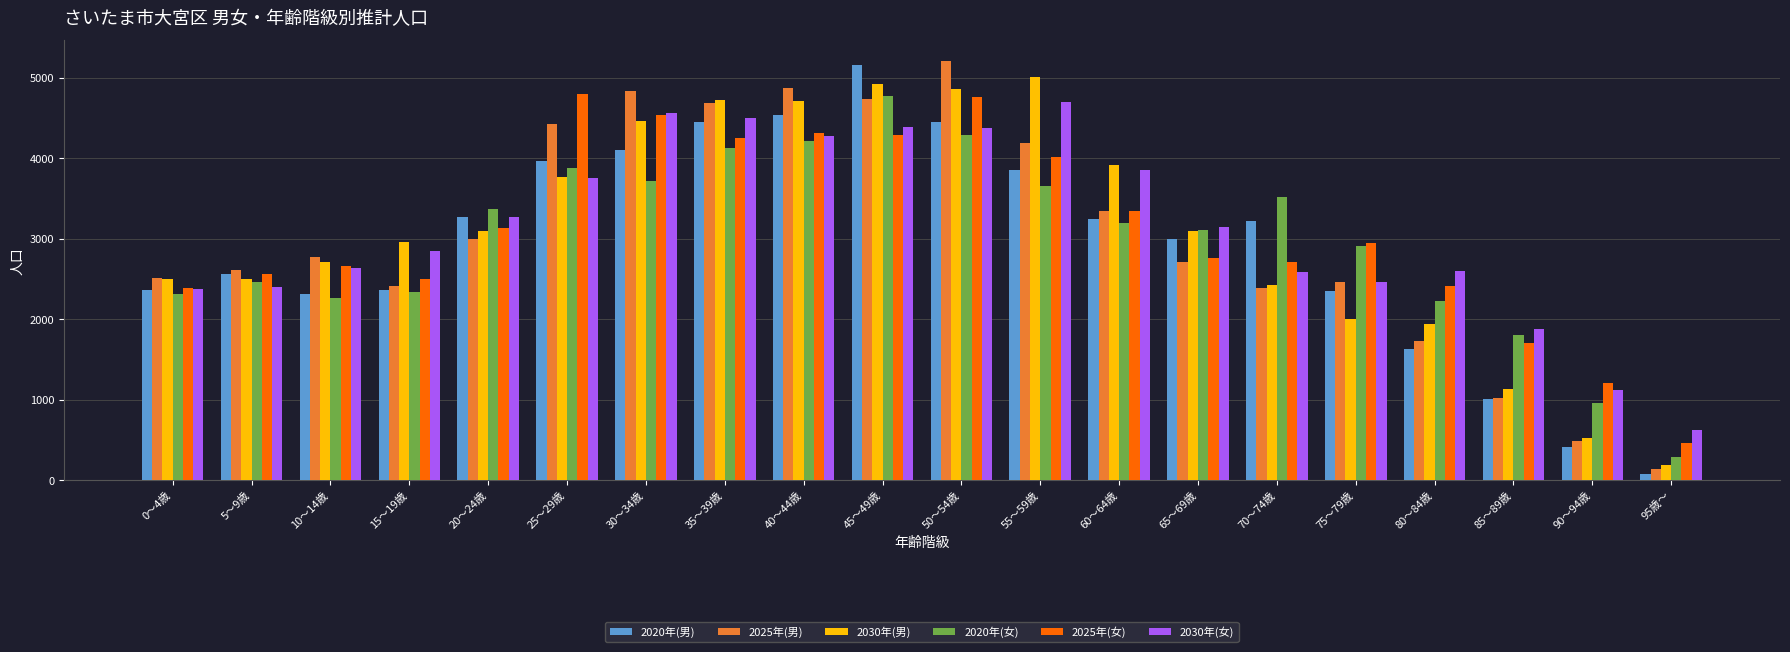

What is the minimum value for 2030年(男)?

191